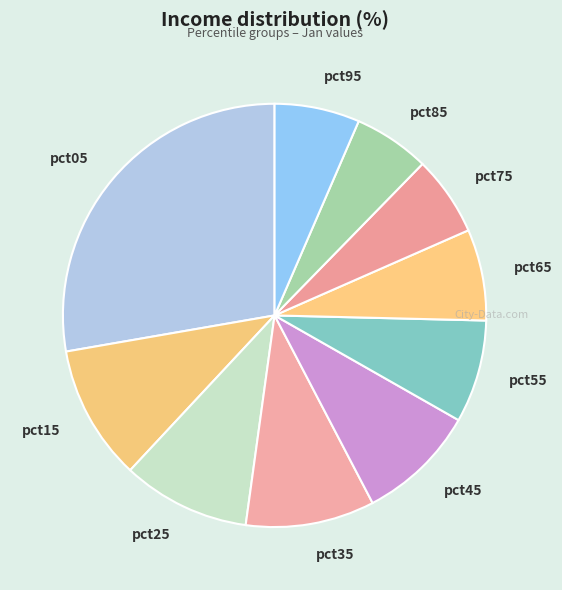

Does pct25 represent more than half of the total?

No